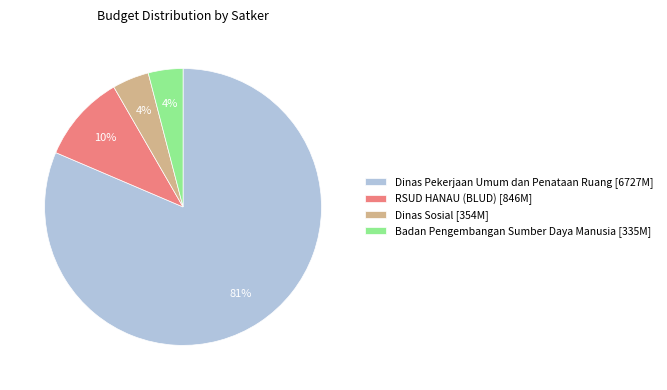

Is it true that Dinas Sosial [354M] is 4% of the pie?

True